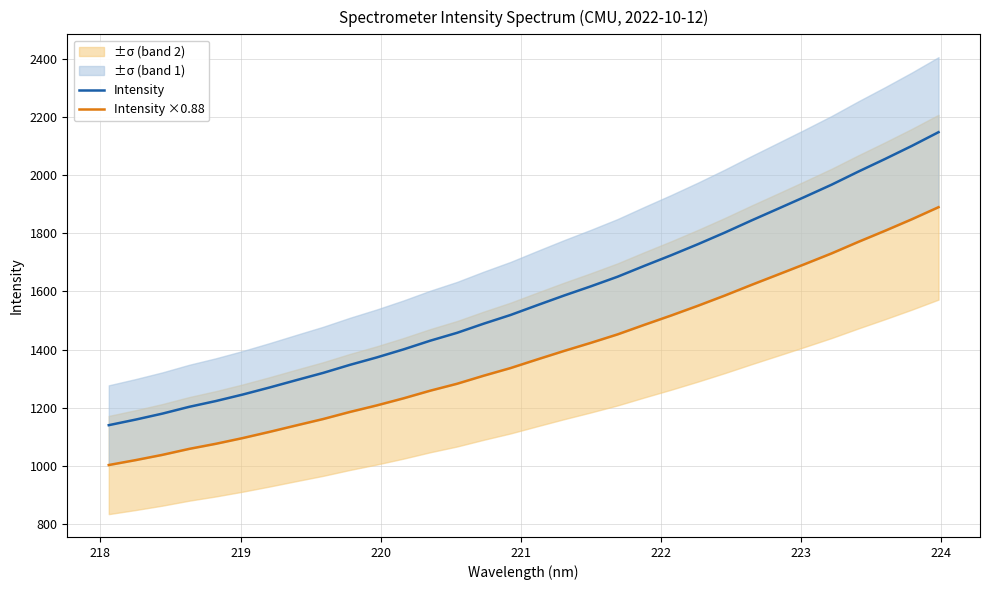

True or false: Intensity ×0.88 and Intensity cross at least once.

False